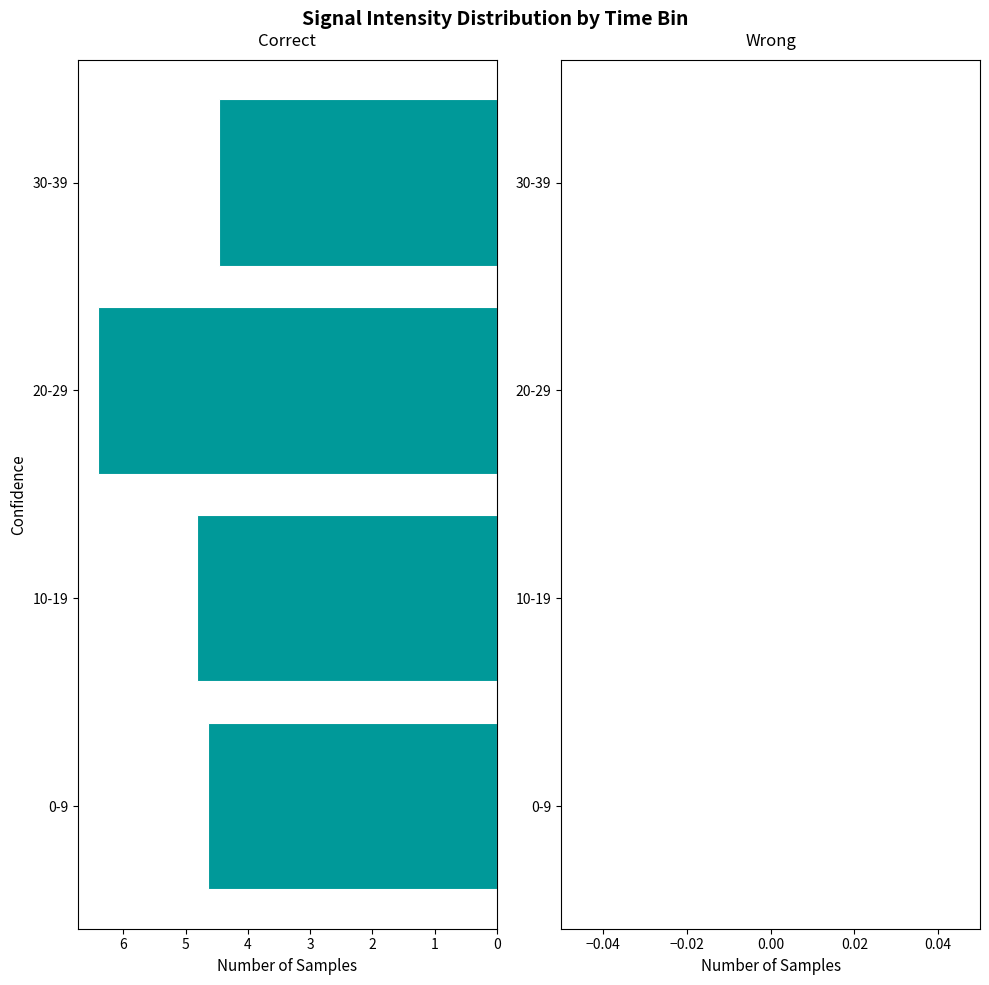

Where is the data nearest to the value 5?

10-19